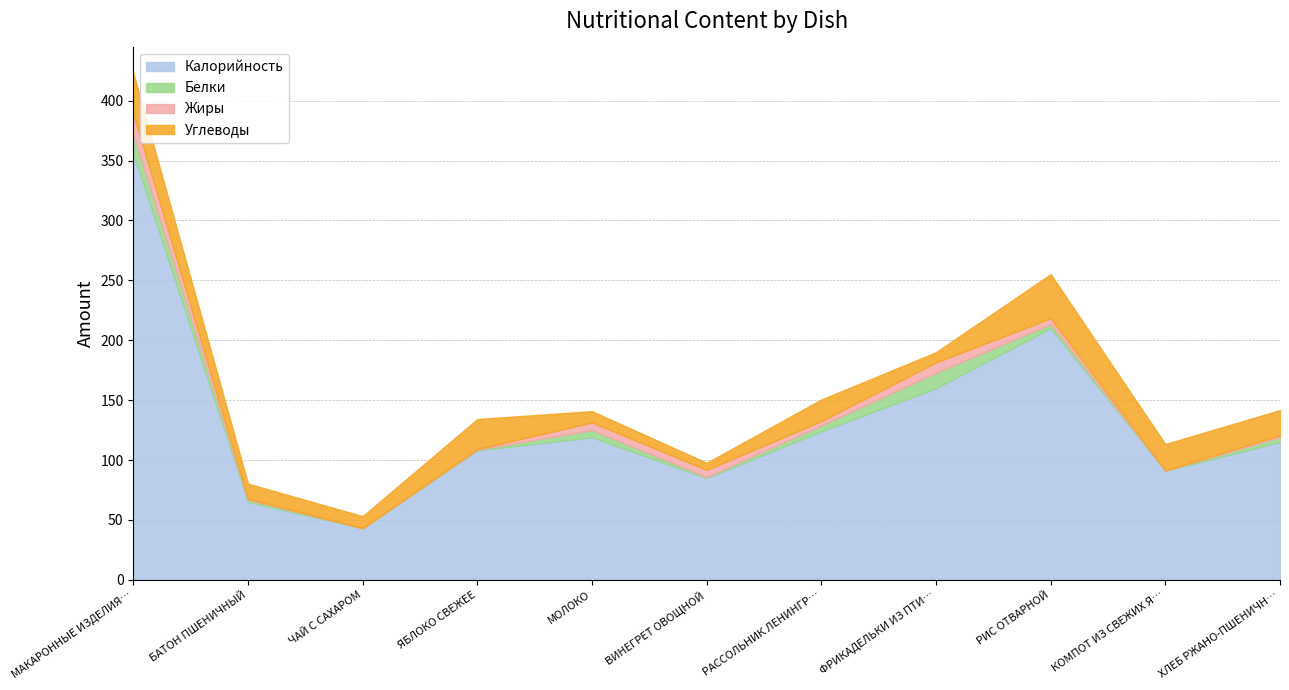

Read the Белки value at ФРИКАДЕЛЬКИ ИЗ ПТИЦЫ В СОУСЕ.

12.8